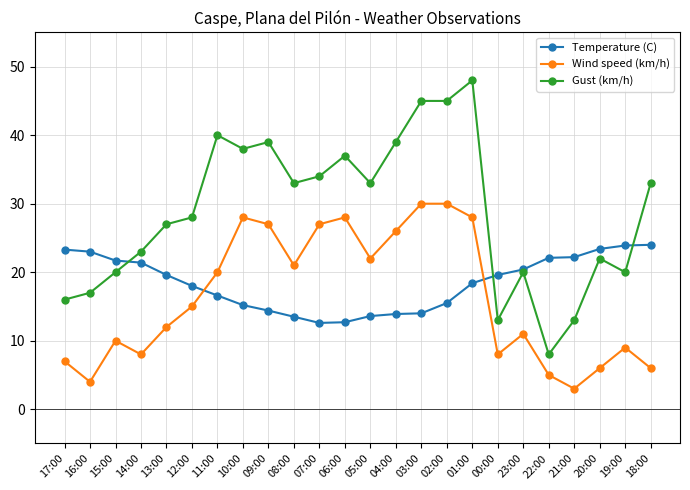

Where does the Temperature (C) series first go above 19?

17:00